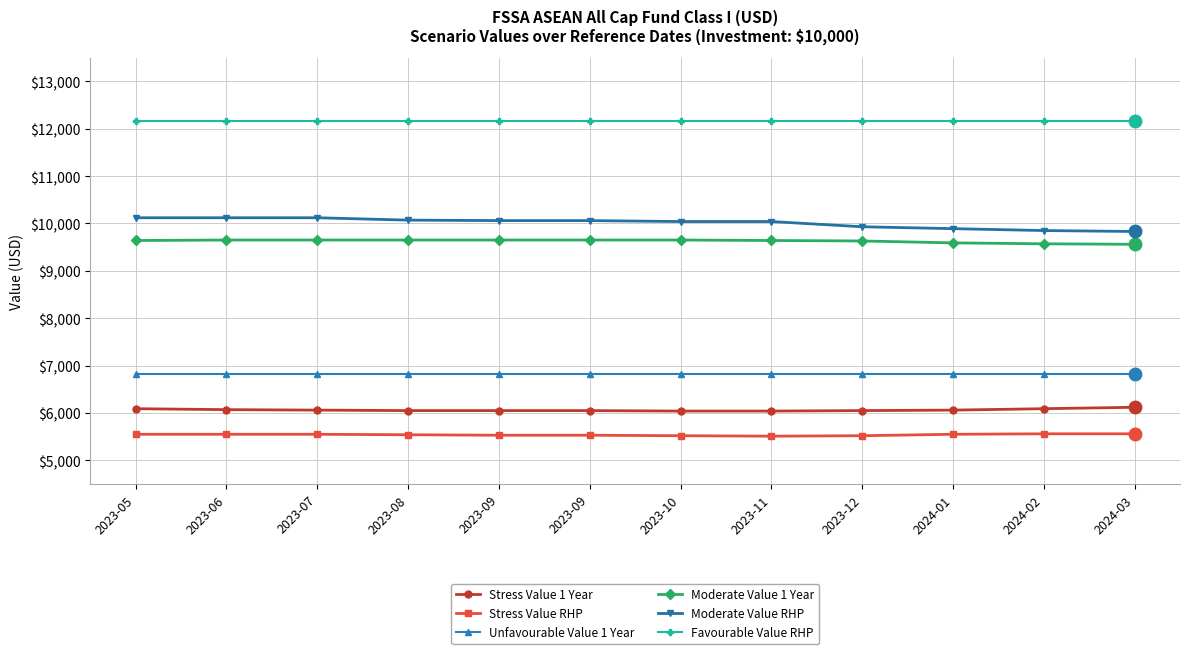

How many lines are shown in the chart?

6